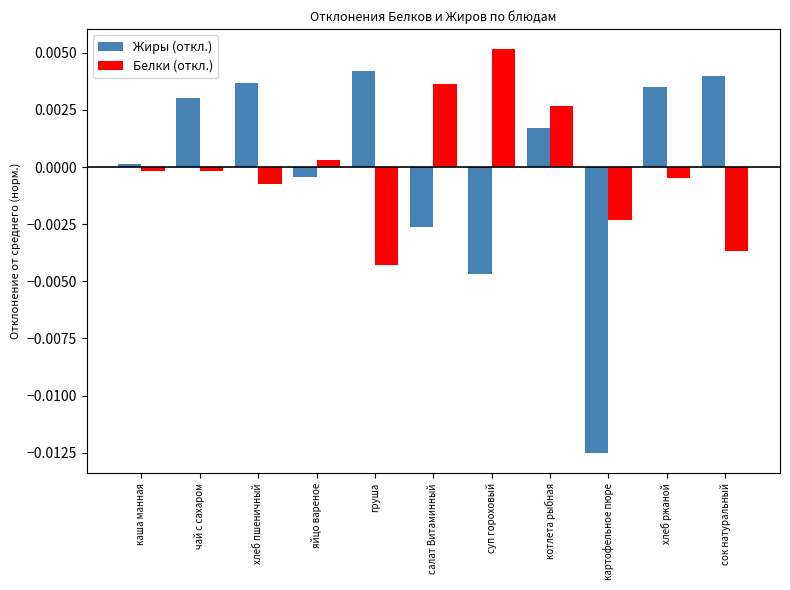

At which category does the chart reach its minimum across all series?

картофельное пюре